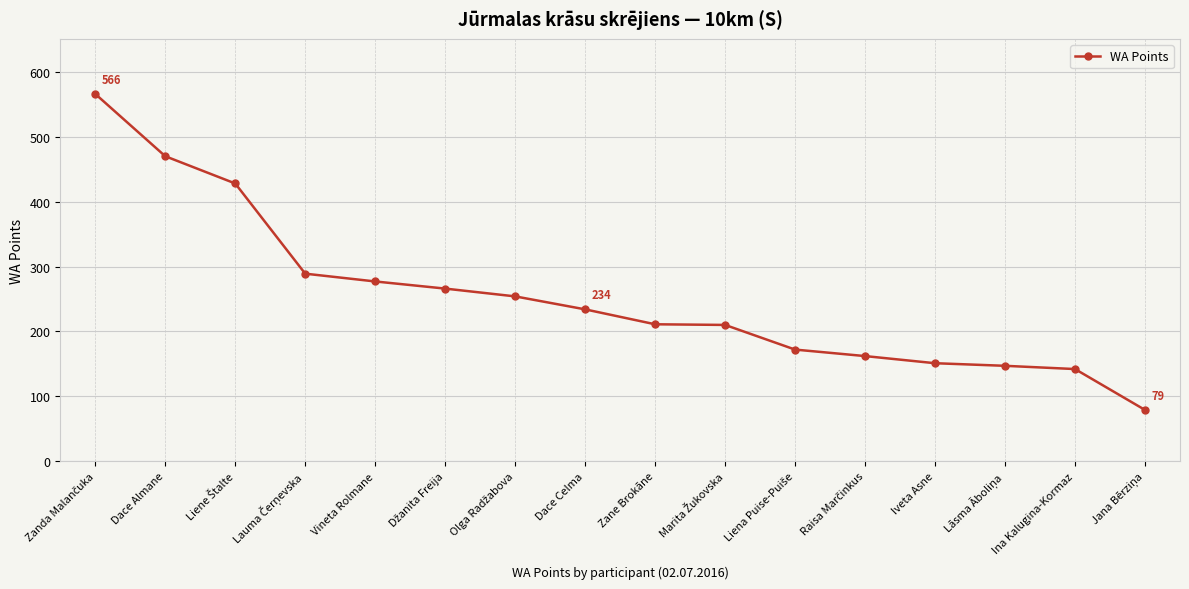

What is the smallest value displayed?

79